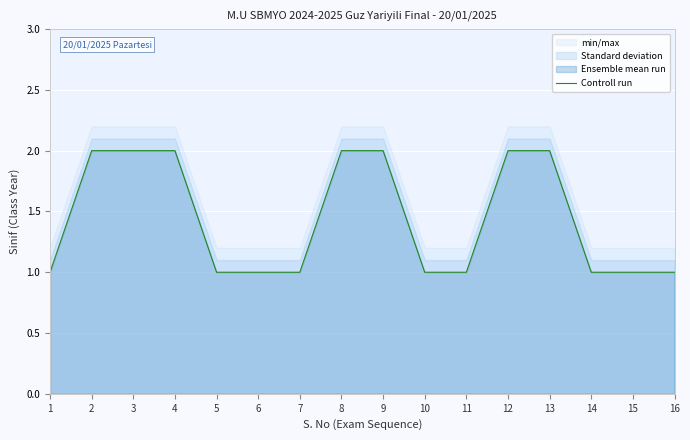

How many lines are shown in the chart?

1